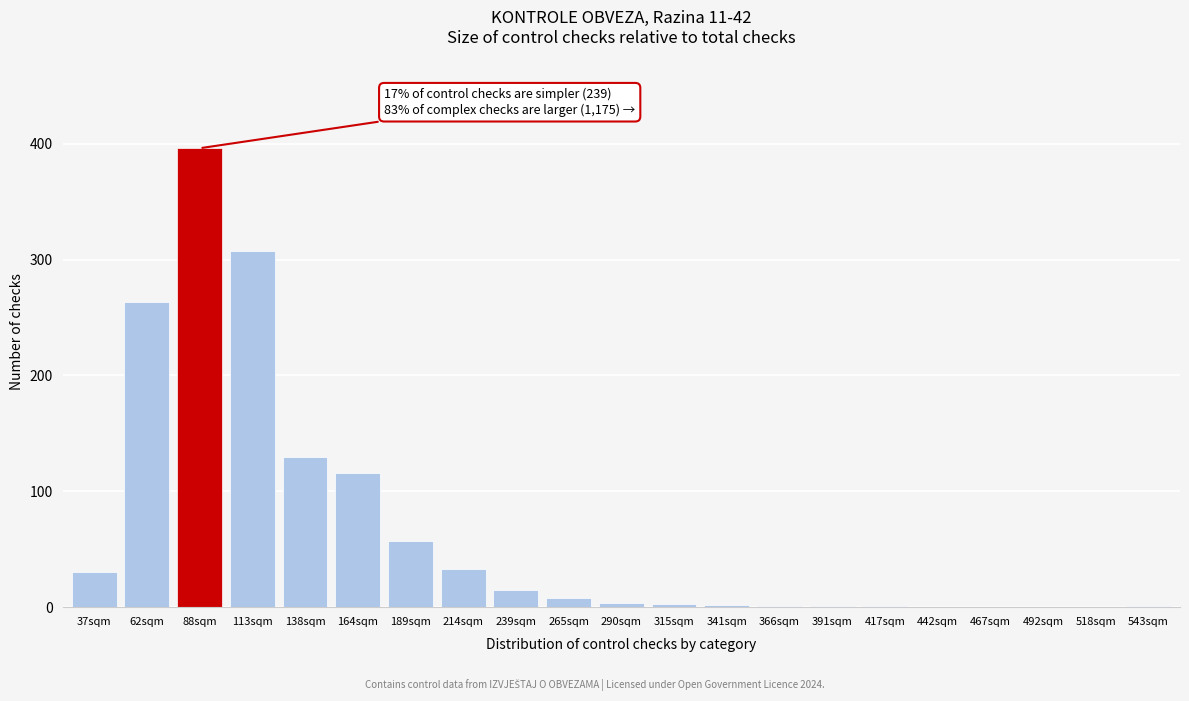

What is the sum of the values at 467sqm and 62sqm?

263